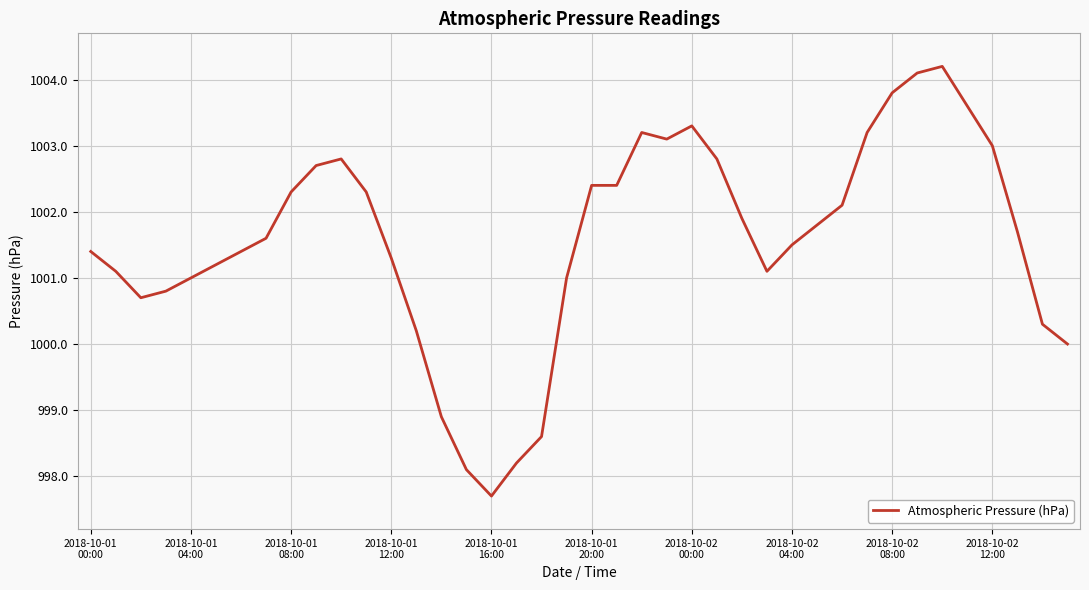

What is the difference between the maximum and minimum values?

6.5